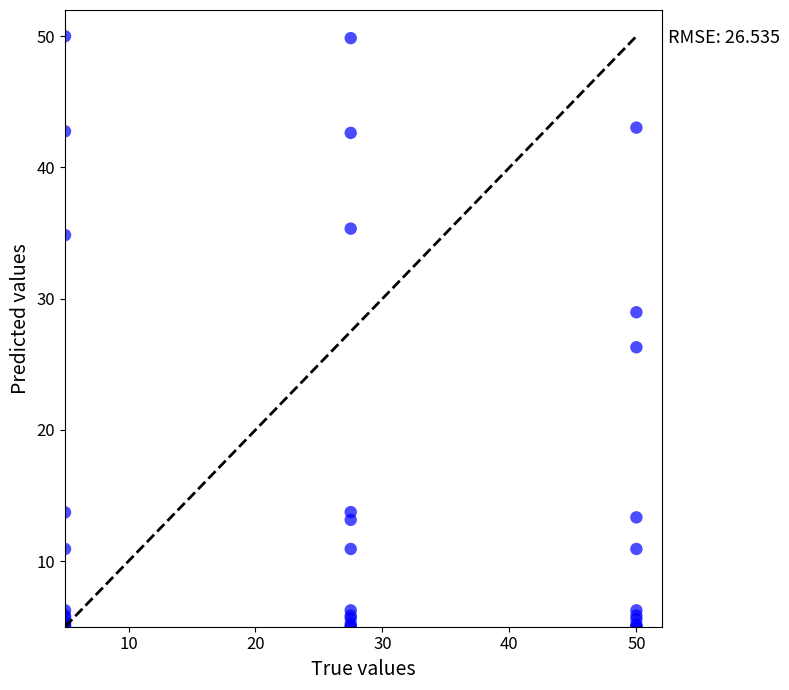

What Y value in the scatter plot is closest to 27?

26.3